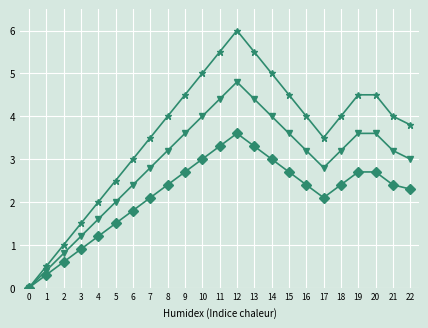

What is the greatest value displayed?

6.0